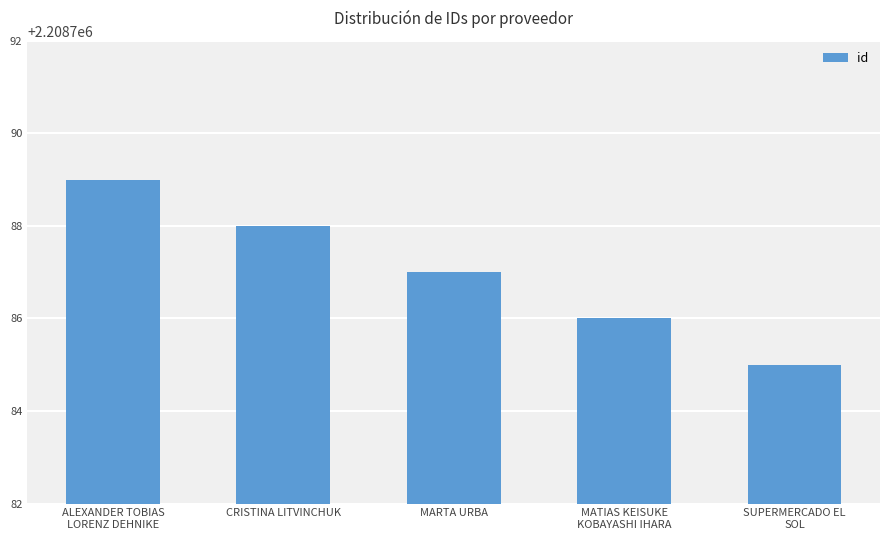

Reading left to right, list all the values displayed in this chart.

ALEXANDER TOBIAS
LORENZ DEHNIKE=2208789	CRISTINA LITVINCHUK=2208788	MARTA URBA=2208787	MATIAS KEISUKE
KOBAYASHI IHARA=2208786	SUPERMERCADO EL
SOL=2208785